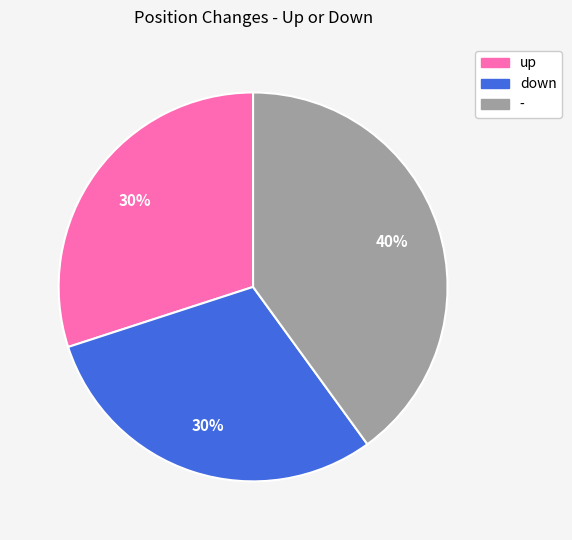

Count the number of slices in the pie.

3